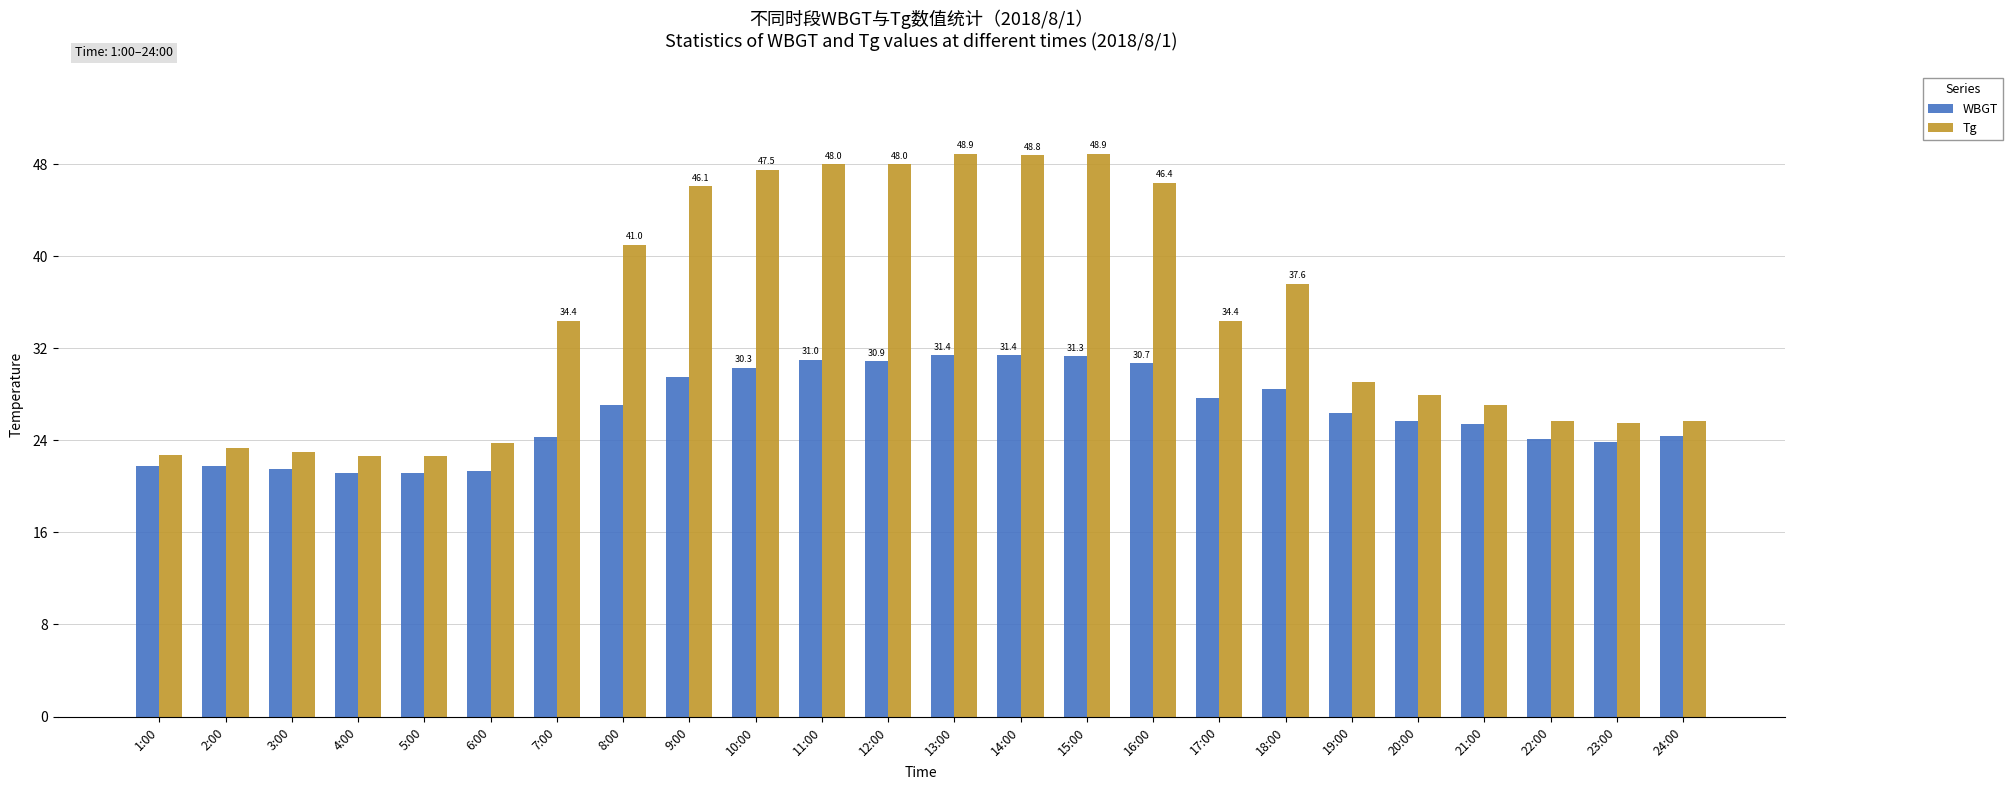

What is the maximum value shown in the chart?

48.9